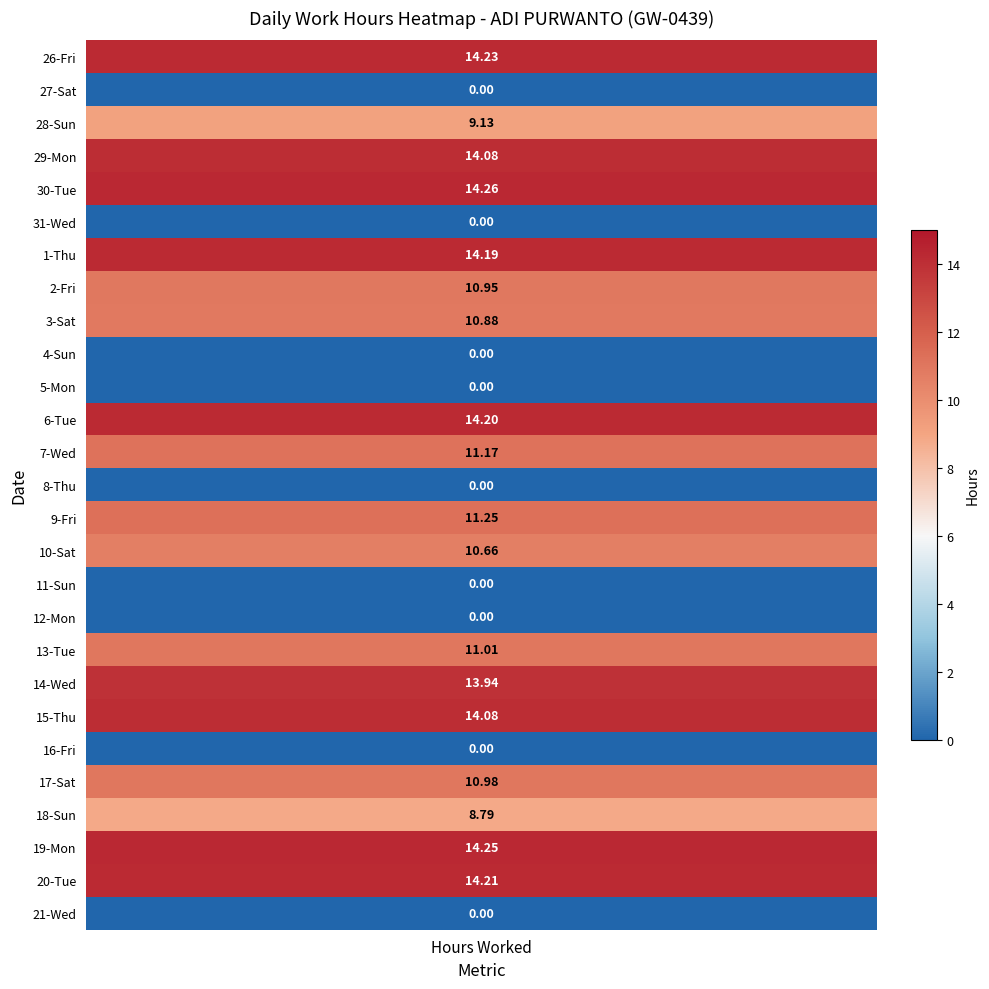

Reading left to right, extract all data points from this chart.

14.2	0.0	9.1	14.1	14.3	0.0	14.2	10.9	10.9	0.0	0.0	14.2	11.2	0.0	11.2	10.7	0.0	0.0	11.0	13.9	14.1	0.0	11.0	8.8	14.2	14.2	0.0